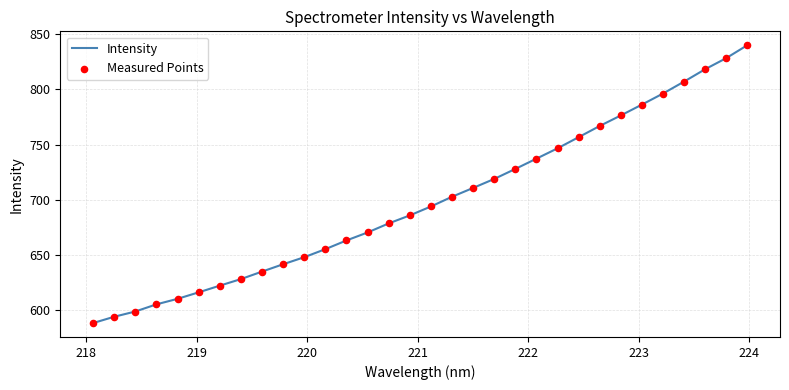

What is the minimum value shown in the chart?

588.4